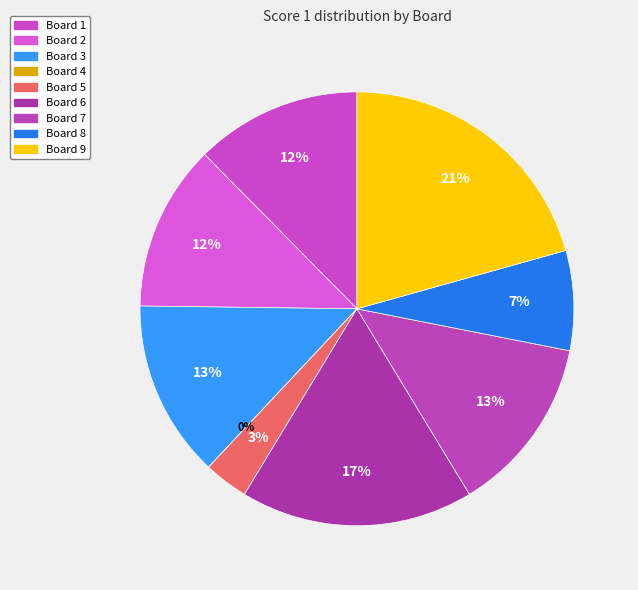

How many slices are in this pie chart?

9